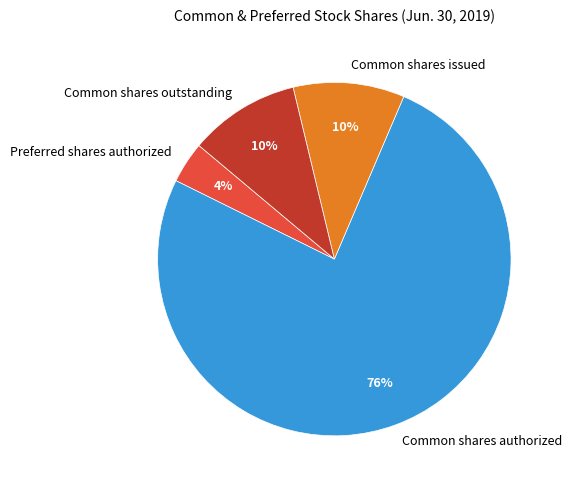

To the nearest percent, what is the combined percentage of Common shares issued and Preferred shares authorized?

14%